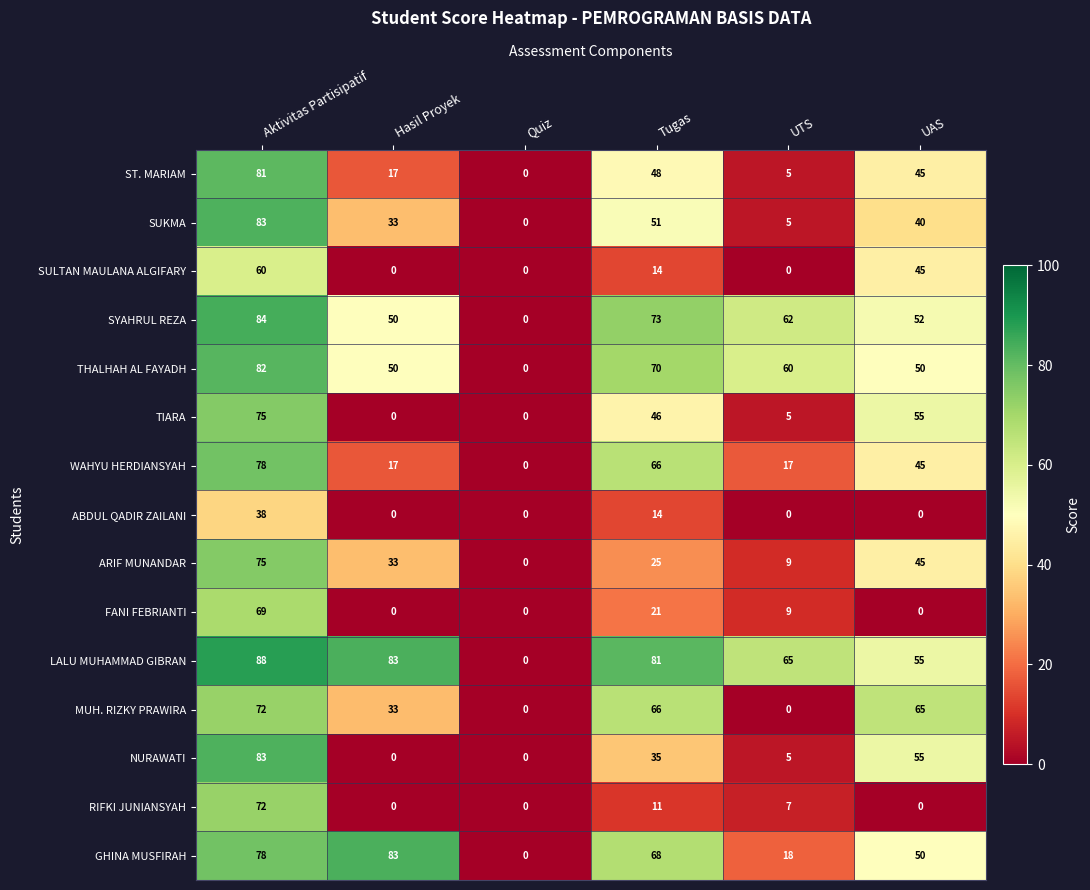

Where is ABDUL QADIR ZAILANI nearest to the value 19?

Tugas